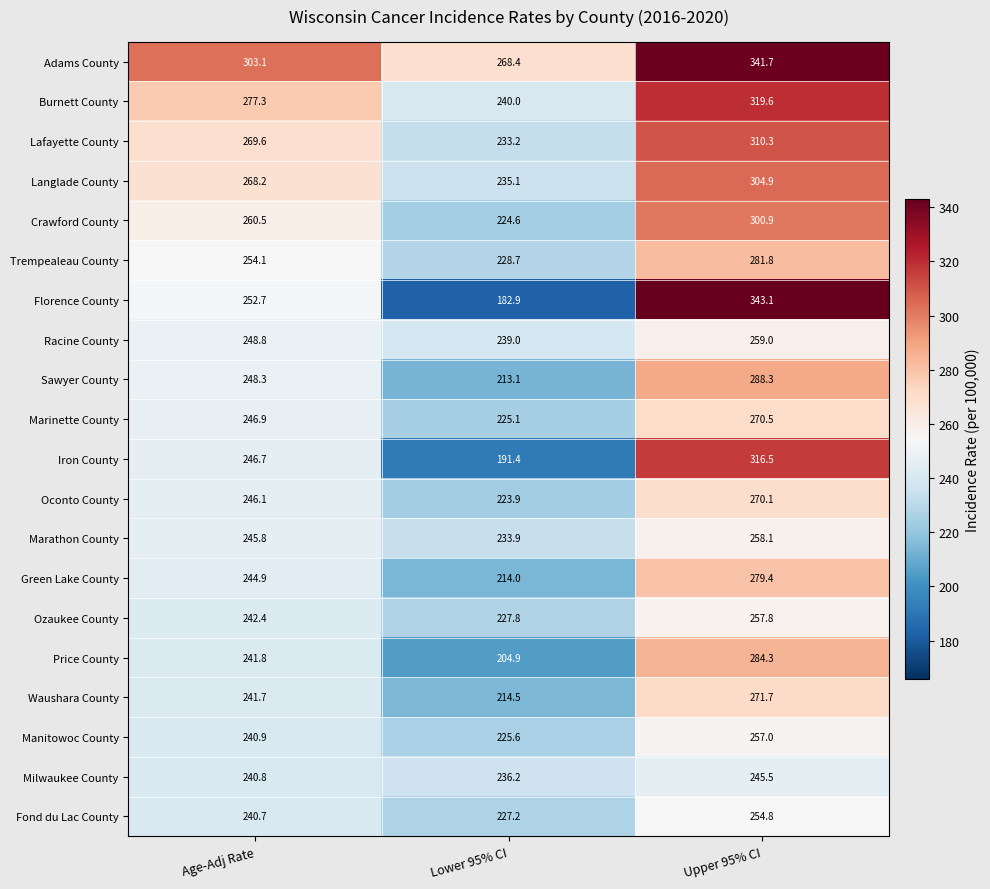

True or false: Ozaukee County has a value of 56.1 at Age-Adj Rate.

False